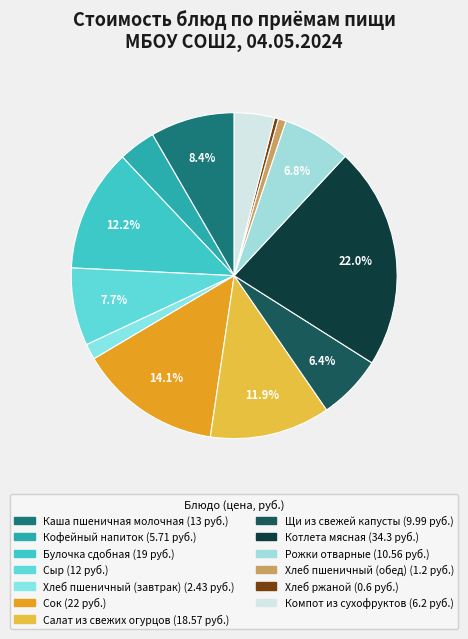

Count the number of slices in the pie.

13